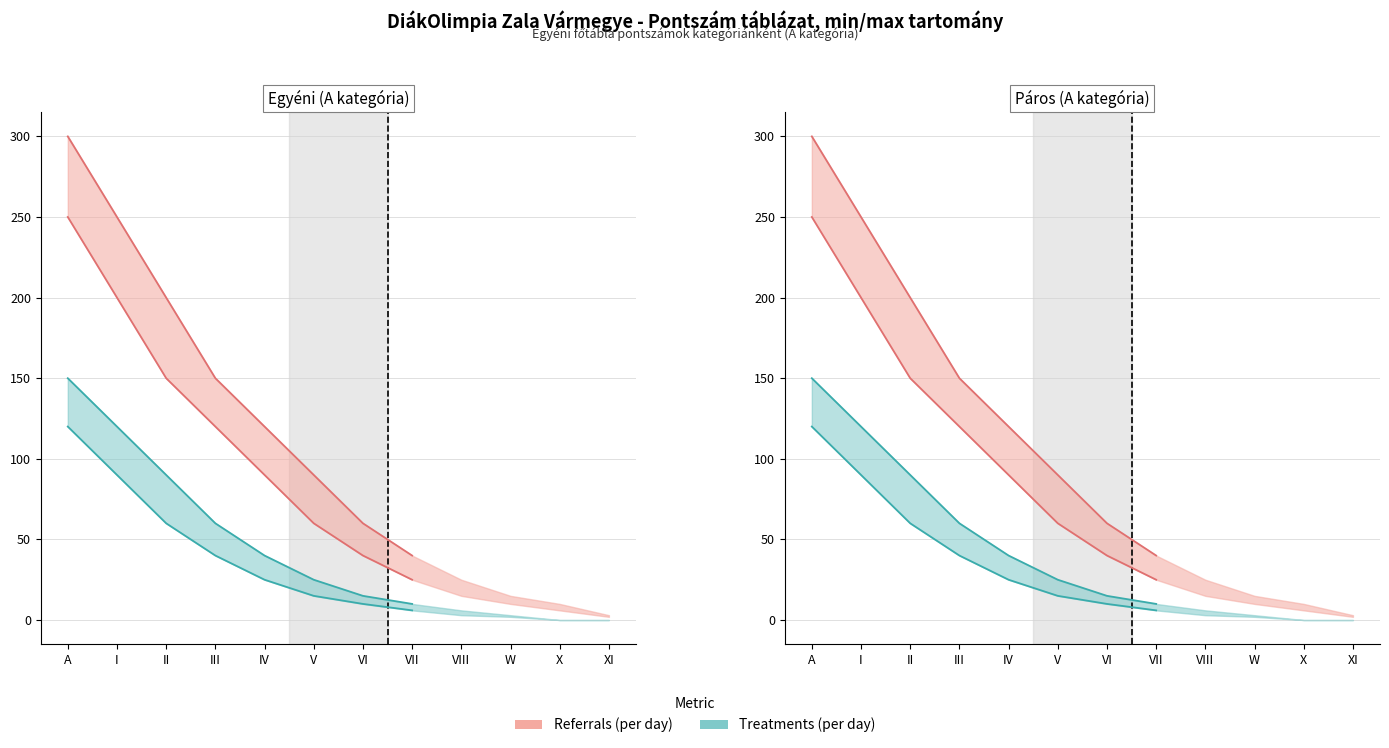

Rank the series by their maximum value, from highest to lowest.

Referrals (per day), Treatments (per day)